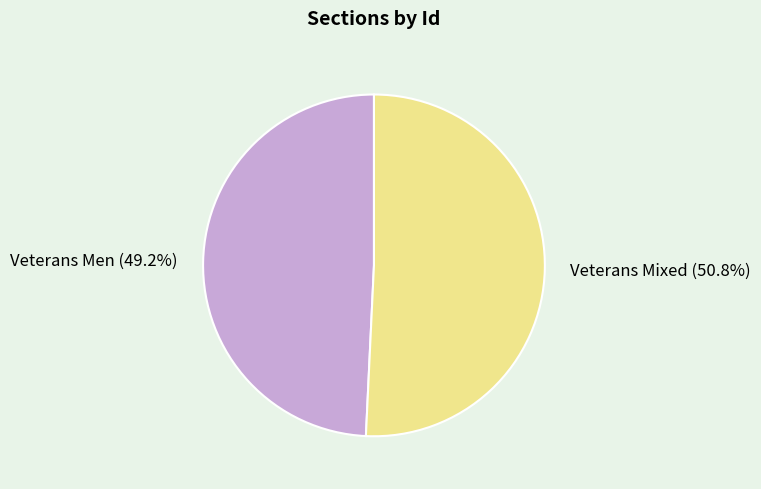

What percentage is the Veterans Mixed slice, to the nearest percent?

51%